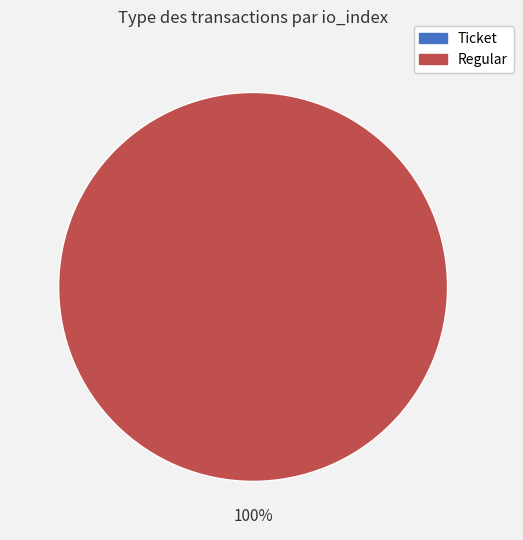

What is the change in value from Ticket to Regular?

+7